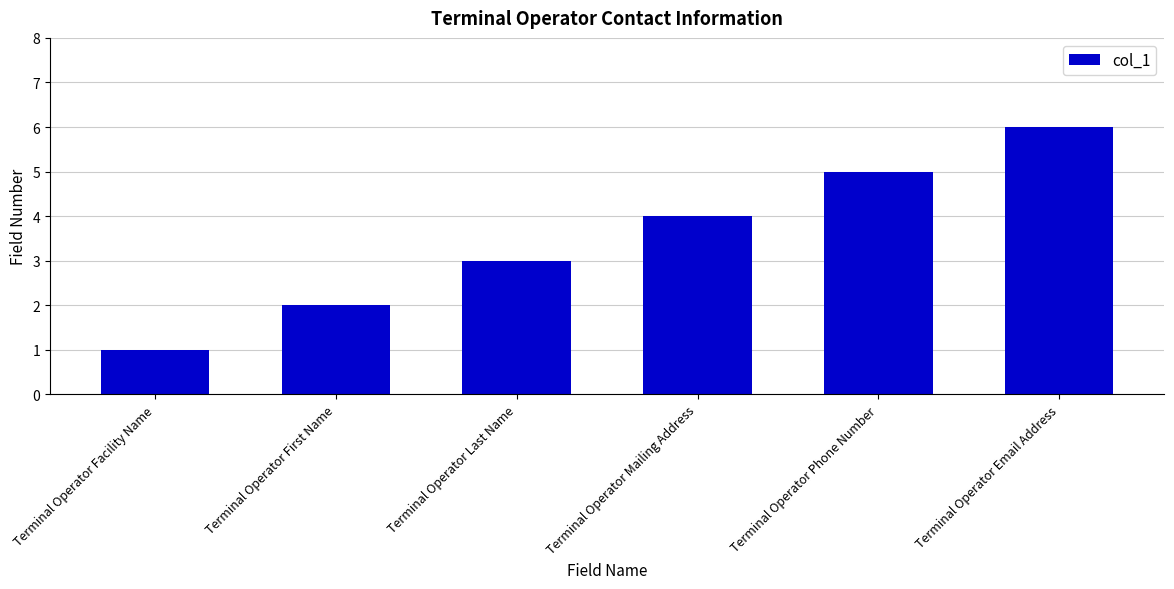

Rank the categories by value from highest to lowest.

Terminal Operator Email Address, Terminal Operator Phone Number, Terminal Operator Mailing Address, Terminal Operator Last Name, Terminal Operator First Name, Terminal Operator Facility Name